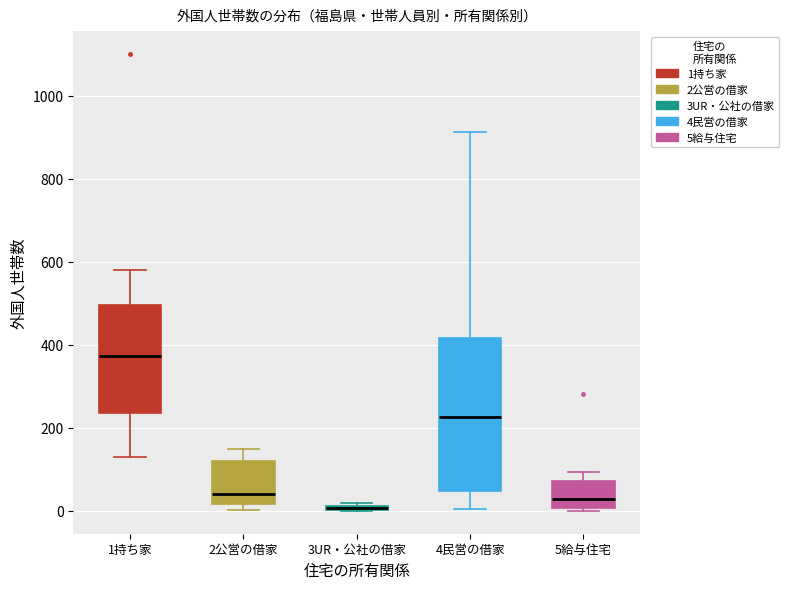

Where does the upper whisker of the box for 2公営の借家 end on the y-axis? The values are not printed on the chart, so give them approximately, as read against the axis.

160